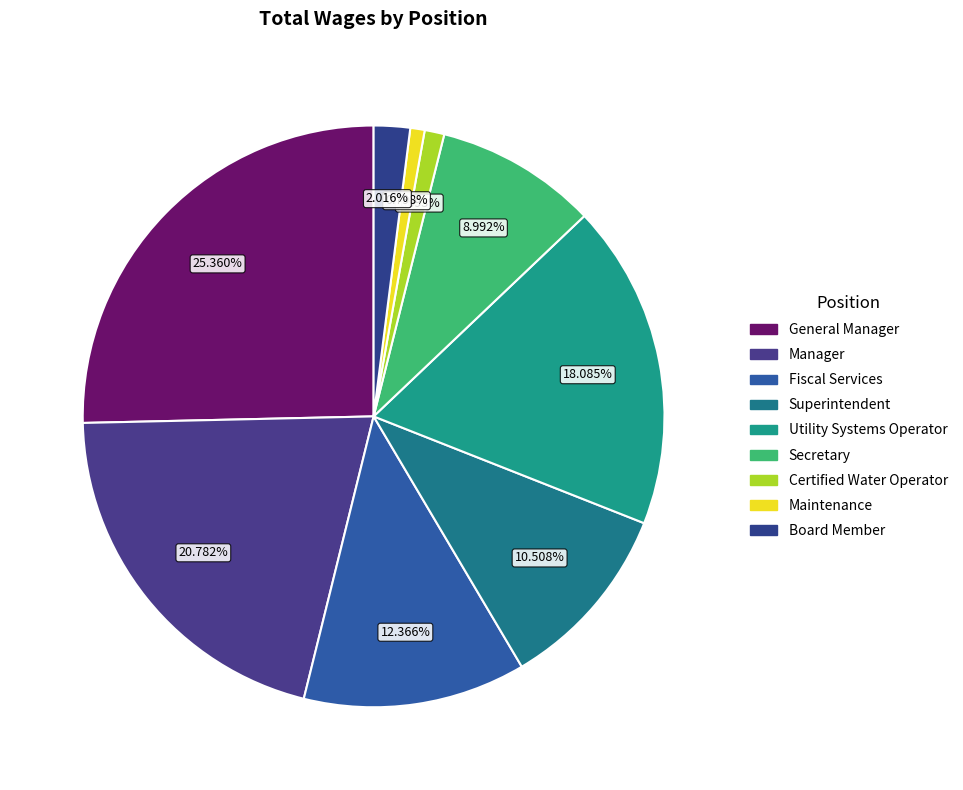

Is General Manager the majority of the pie?

No